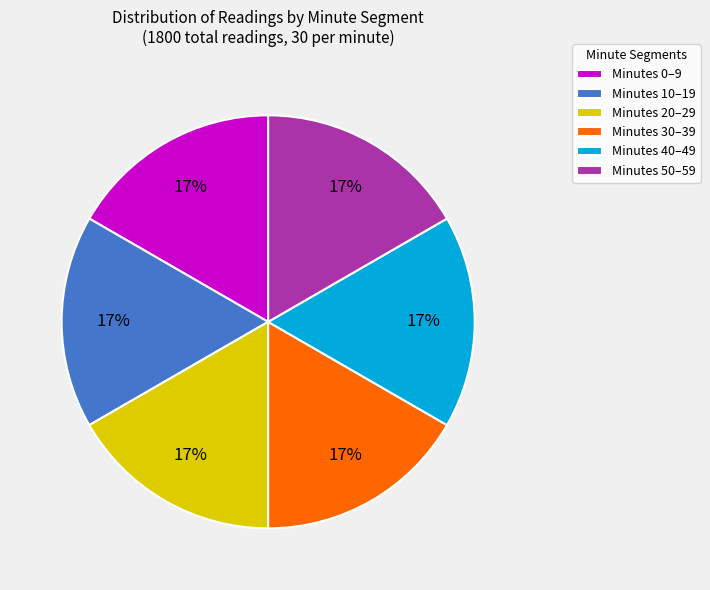

What is the ratio of the value at Minutes 50–59 to the value at Minutes 30–39?

1.0